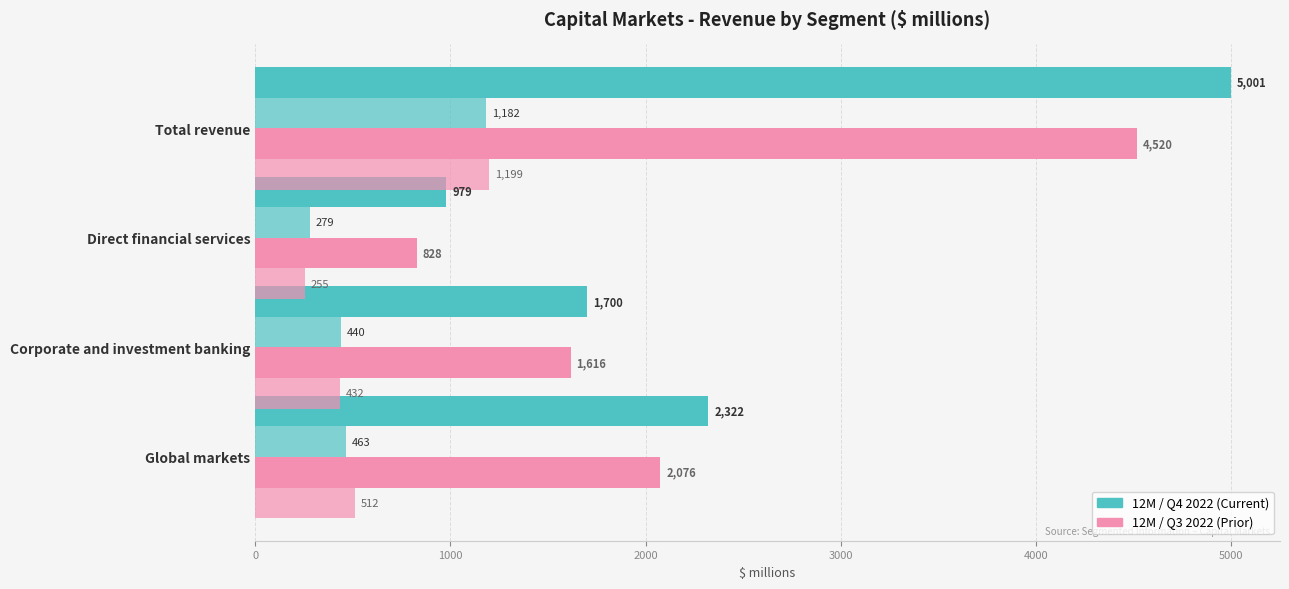

The 12M 2022 series shows 1046 at Corporate and investment banking. True or false?

False